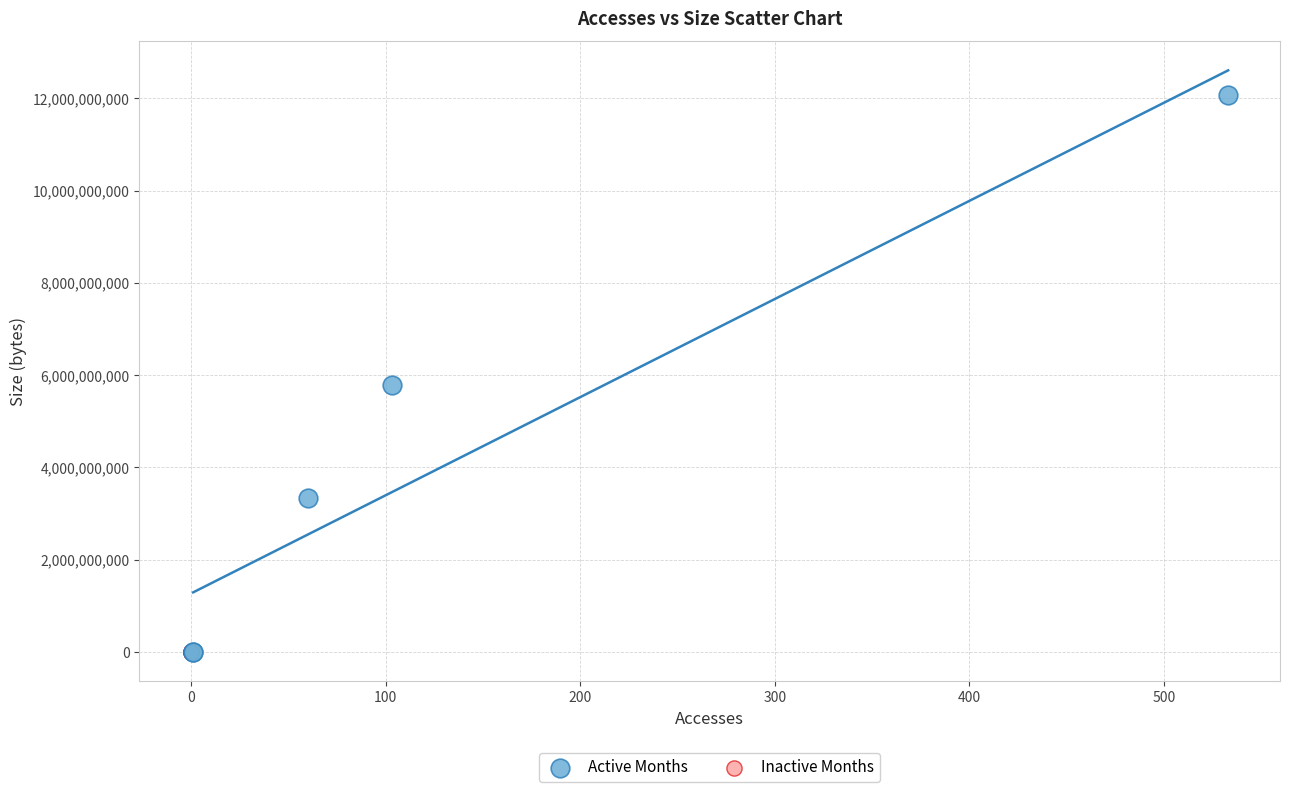

Which series reaches the maximum Y coordinate?

Active Months